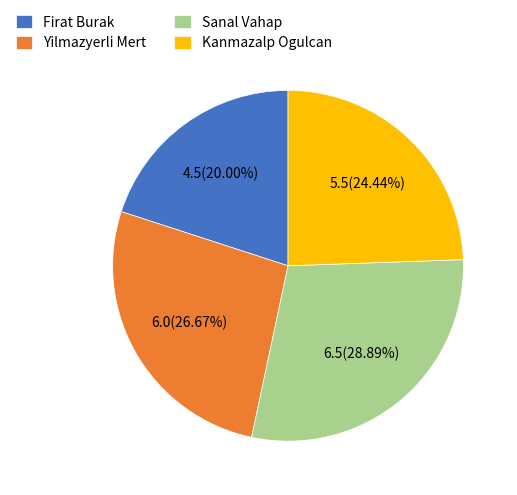

Between Yilmazyerli Mert and Sanal Vahap, which is larger?

Sanal Vahap